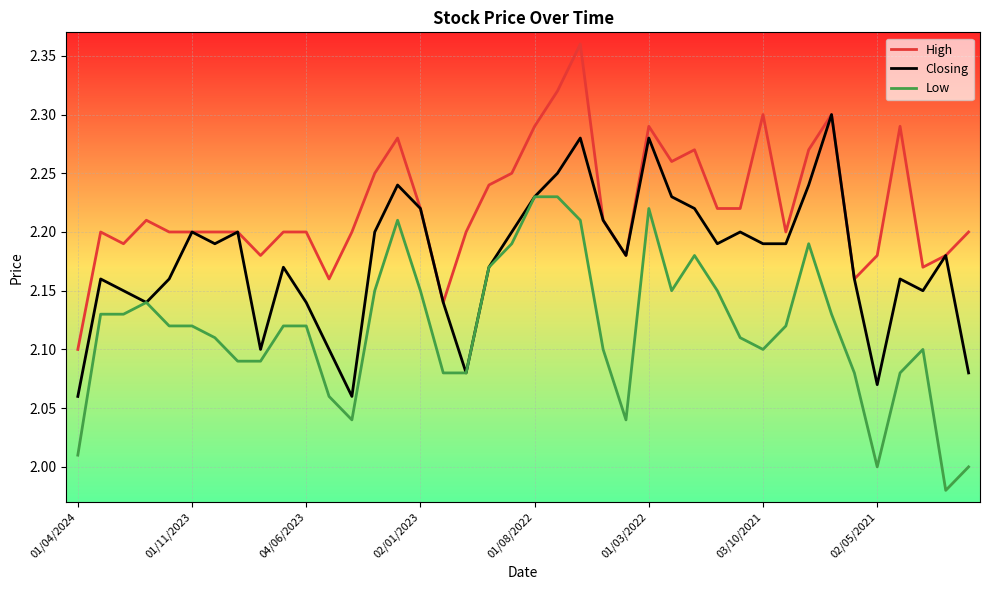

How many series are shown in this chart?

3